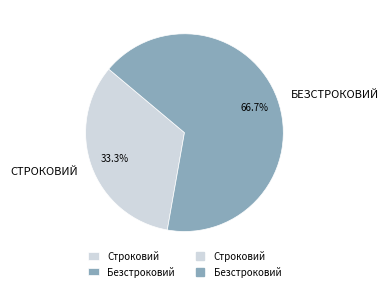

To the nearest percent, what is the difference between the largest and smallest slice percentages?

33%